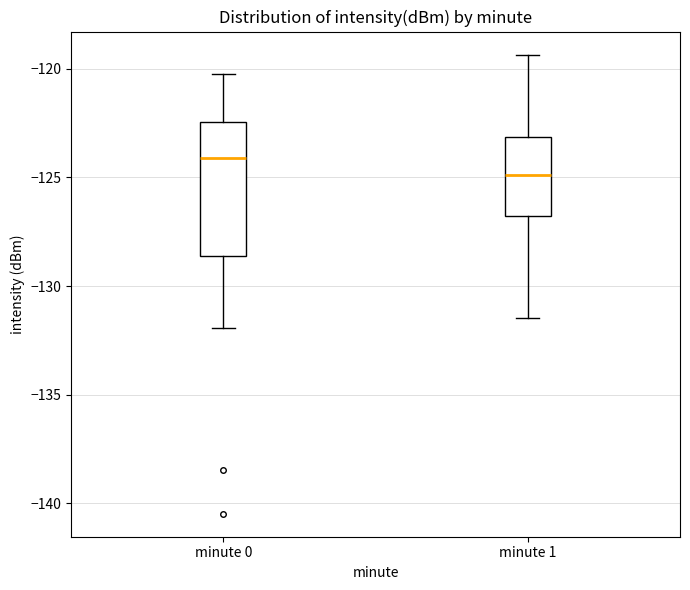

Reading left to right, read every box against the y-axis: the position of its median line, the range the box covers, and the ends of its whiskers. The values are not printed on the chart, so give them approximately, as read against the axis.

minute 0: median -124.0, box -128.5 to -122.5, whiskers -132.0 to -120.0
minute 1: median -125.0, box -127.0 to -123.0, whiskers -131.5 to -119.5